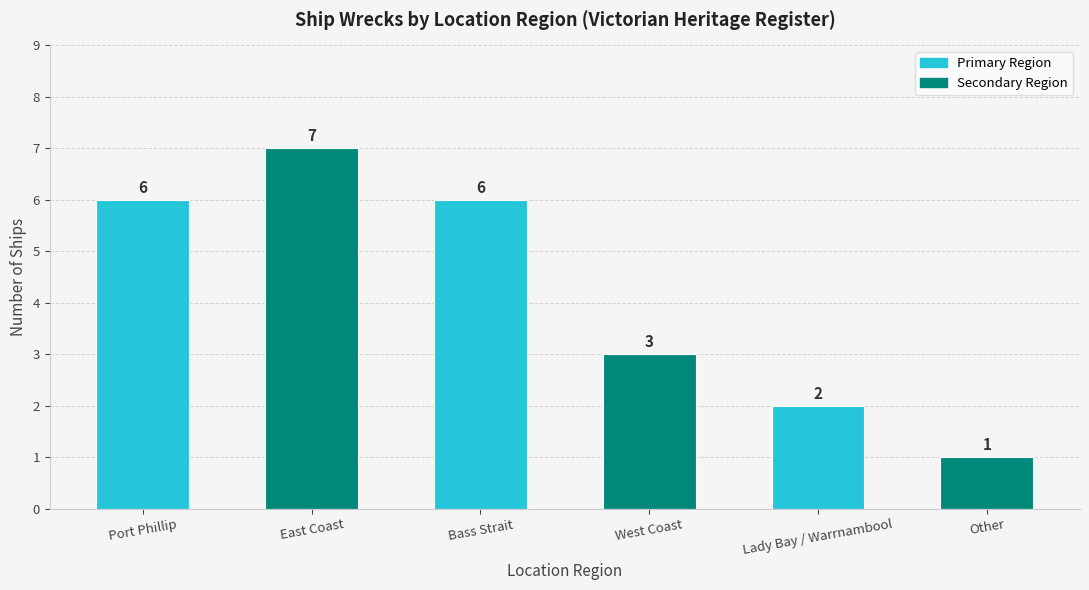

What value does the data have at West Coast?

3